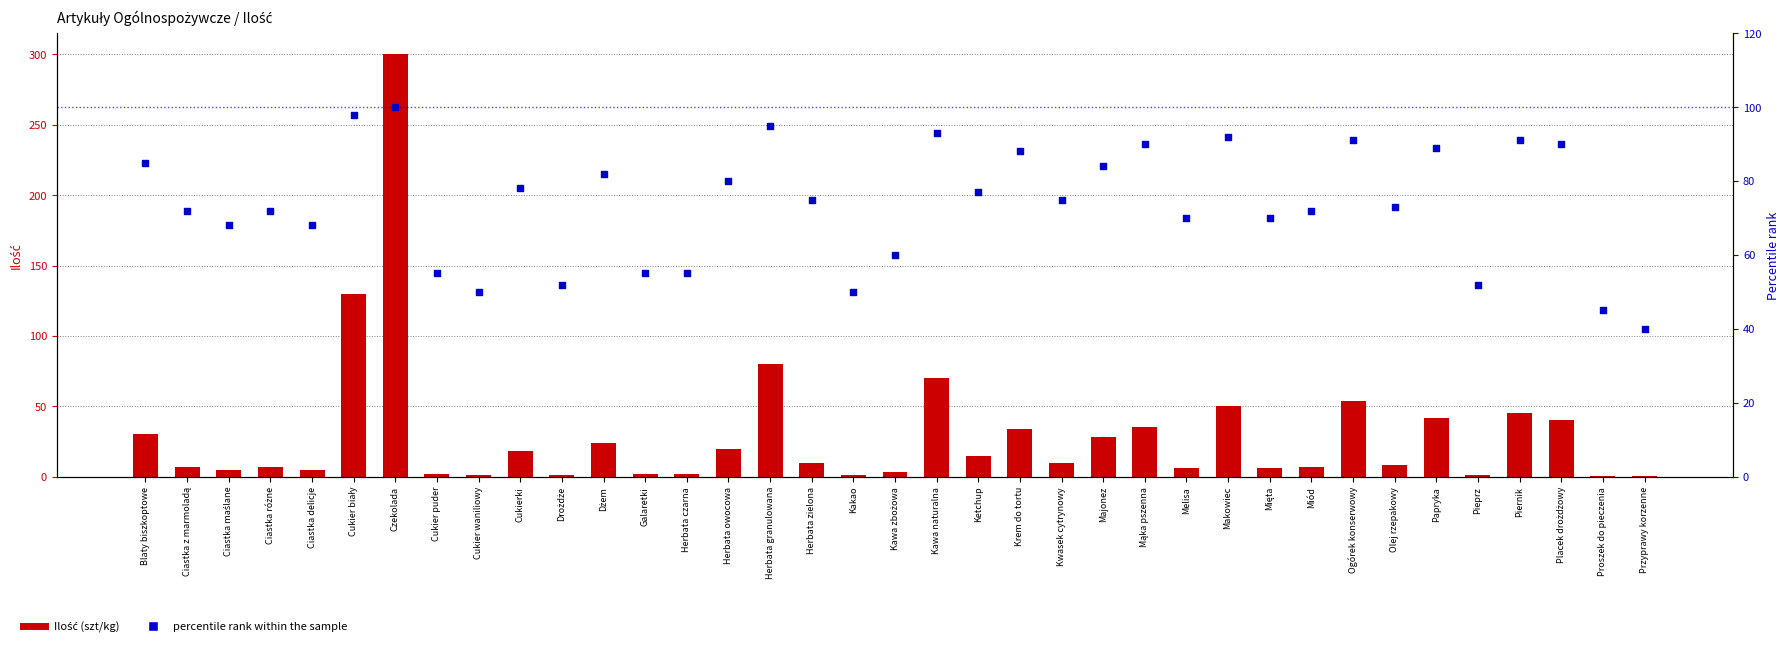

Which series contains the lowest Y value?

Ilość